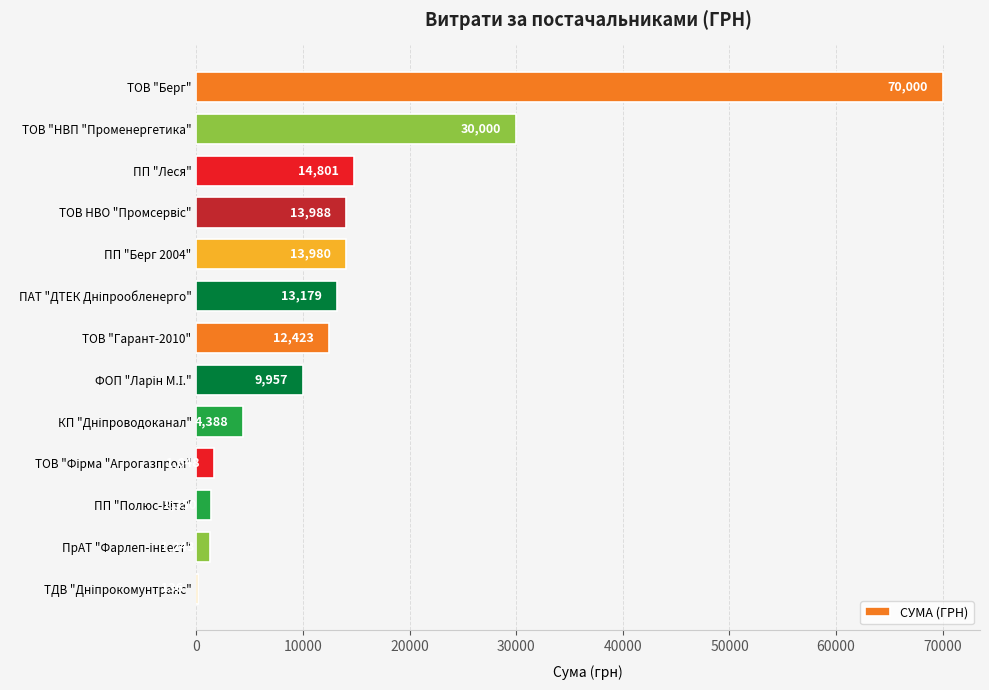

The chart shows a value of 12423.2 at ТОВ "Гарант-2010". True or false?

True